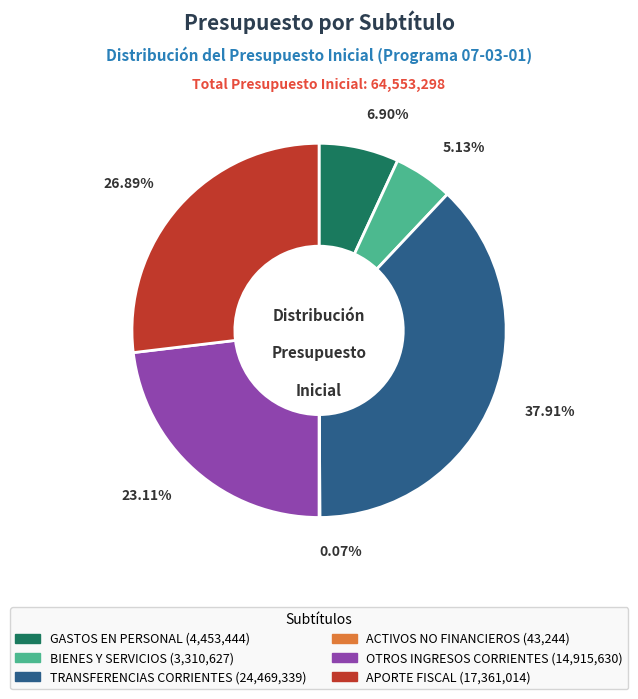

Is there any slice that represents more than half of the pie?

No